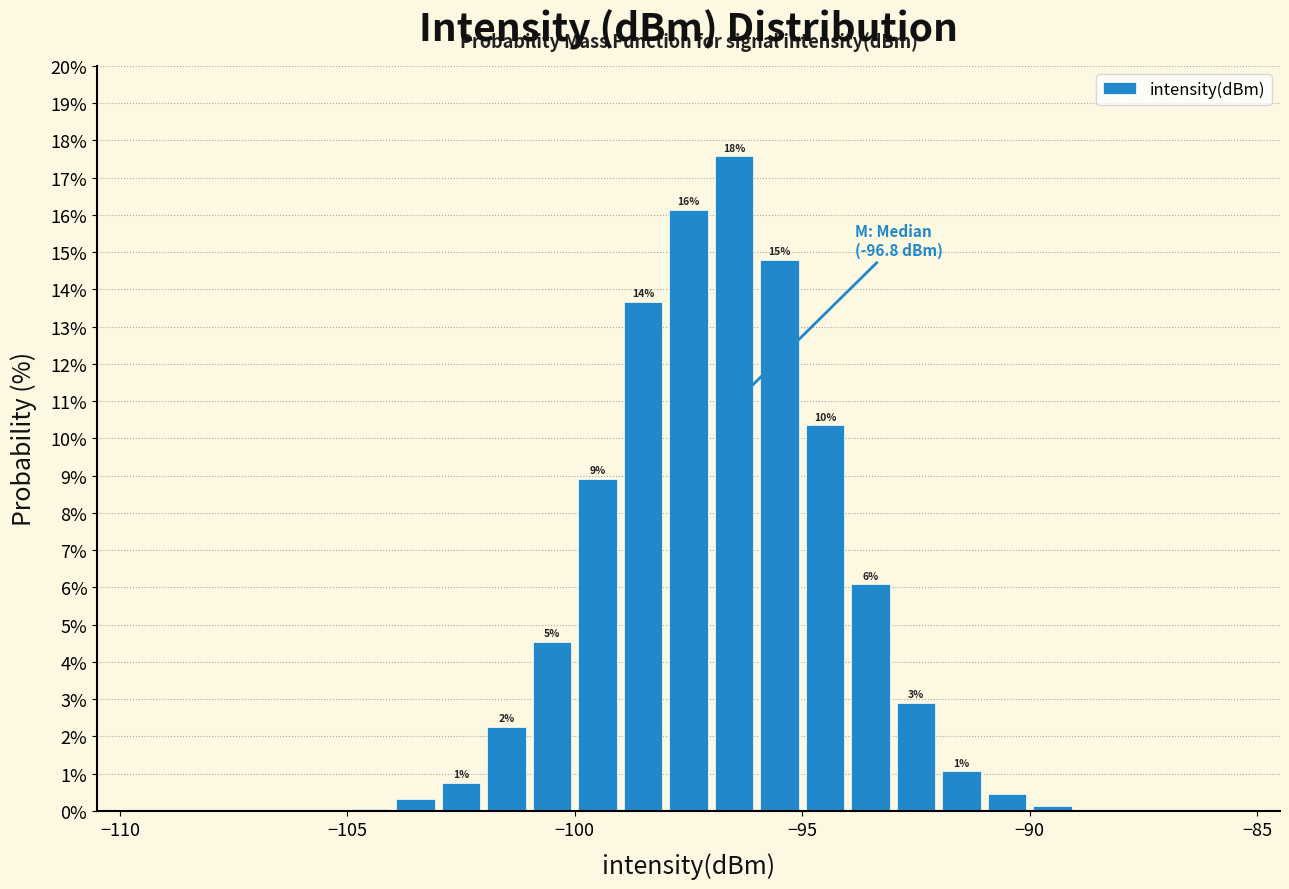

Around what value on the x-axis is the tallest bar? Give the approximate position of its centre, as read against the axis.

-96.5